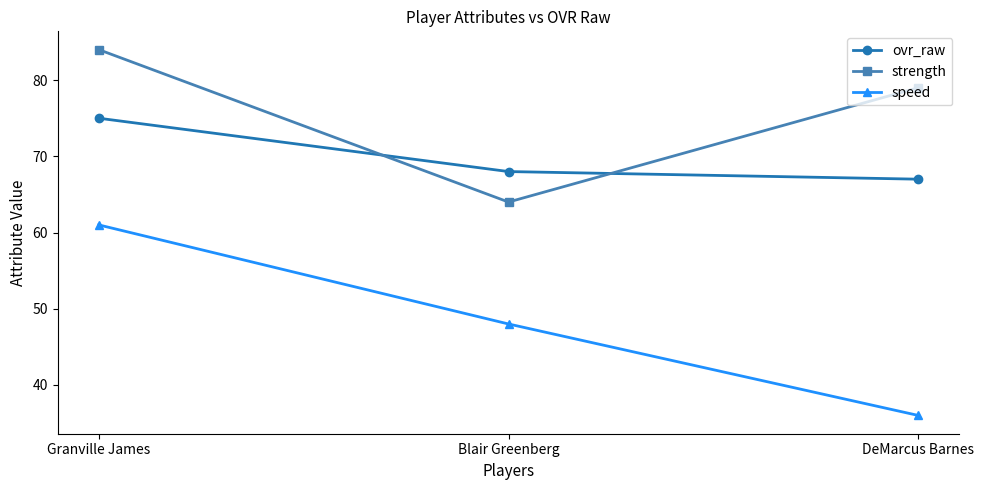

How many distinct data groups are displayed?

3